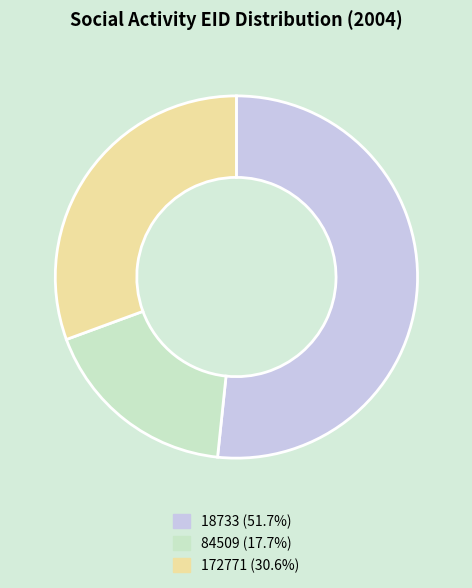

What is the smallest slice in the pie chart?

84509